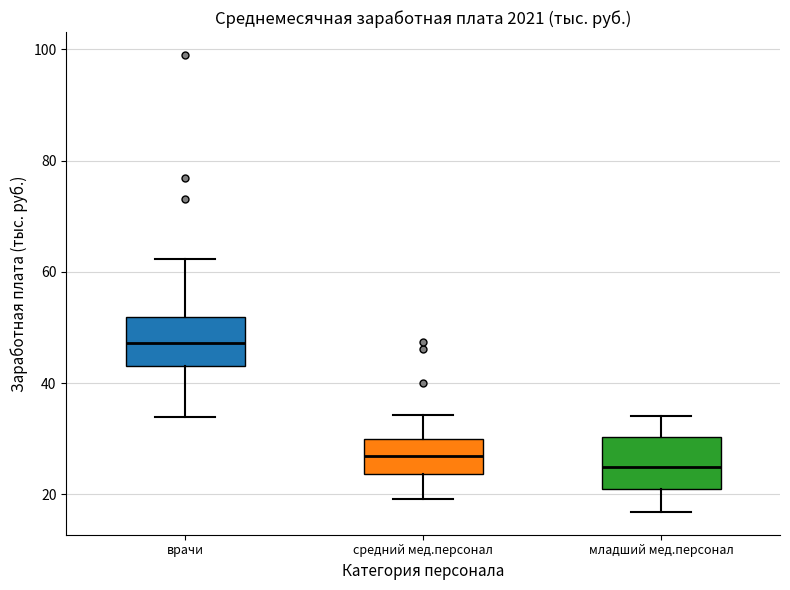

Reading left to right, transcribe this box plot: for each box, give where its median line is, the range the box spans, and where its two whiskers end, as read against the y-axis. The values are not printed on the chart, so give them approximately, as read against the axis.

врачи: median 48, box 44 to 52, whiskers 34 to 62
средний мед.персонал: median 26, box 24 to 30, whiskers 20 to 34
младший мед.персонал: median 24, box 20 to 30, whiskers 16 to 34